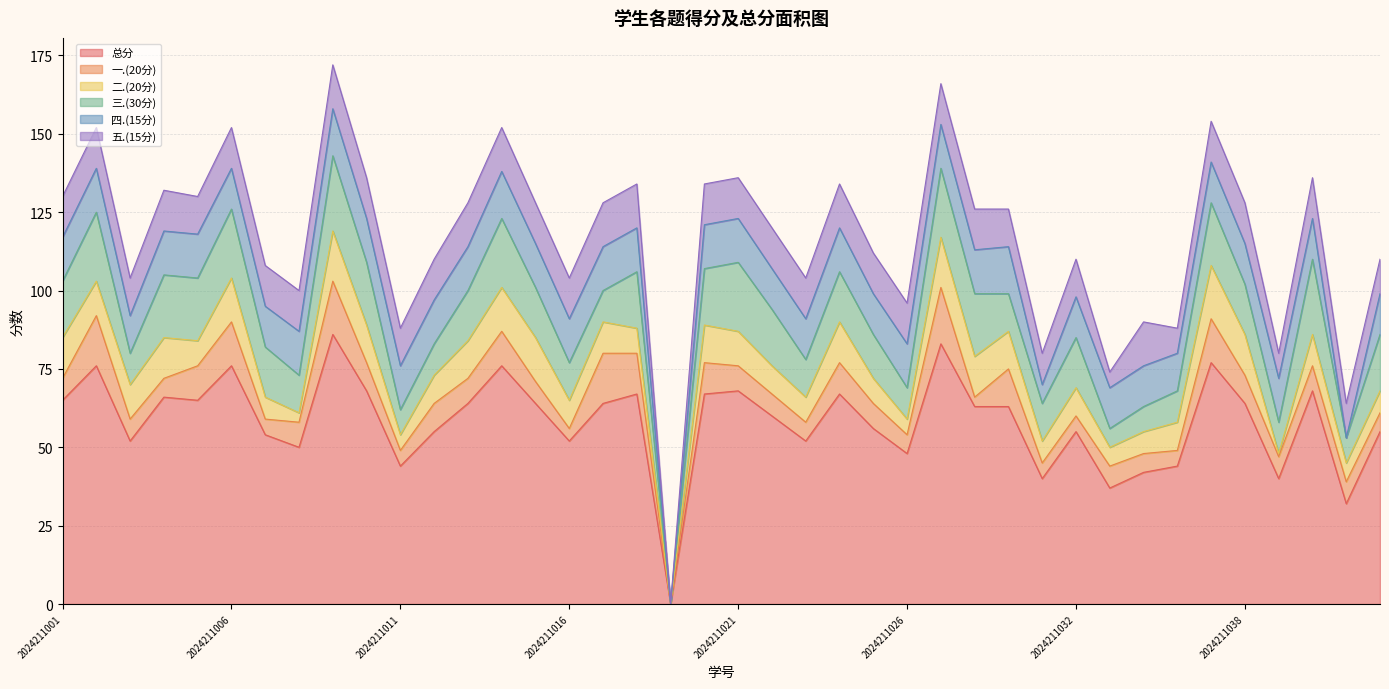

What is the maximum value shown in the chart?

86